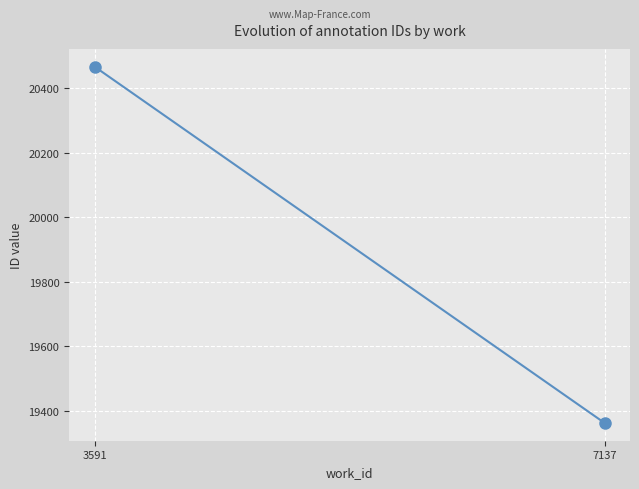

What is the sum of the values at 3591 and 7137?

39829.5